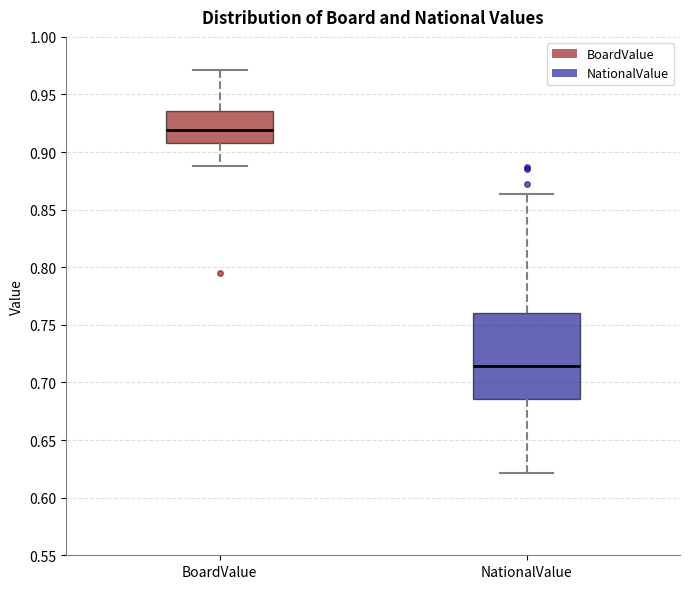

Which box is the tallest, from its lower edge to its upper edge?

NationalValue